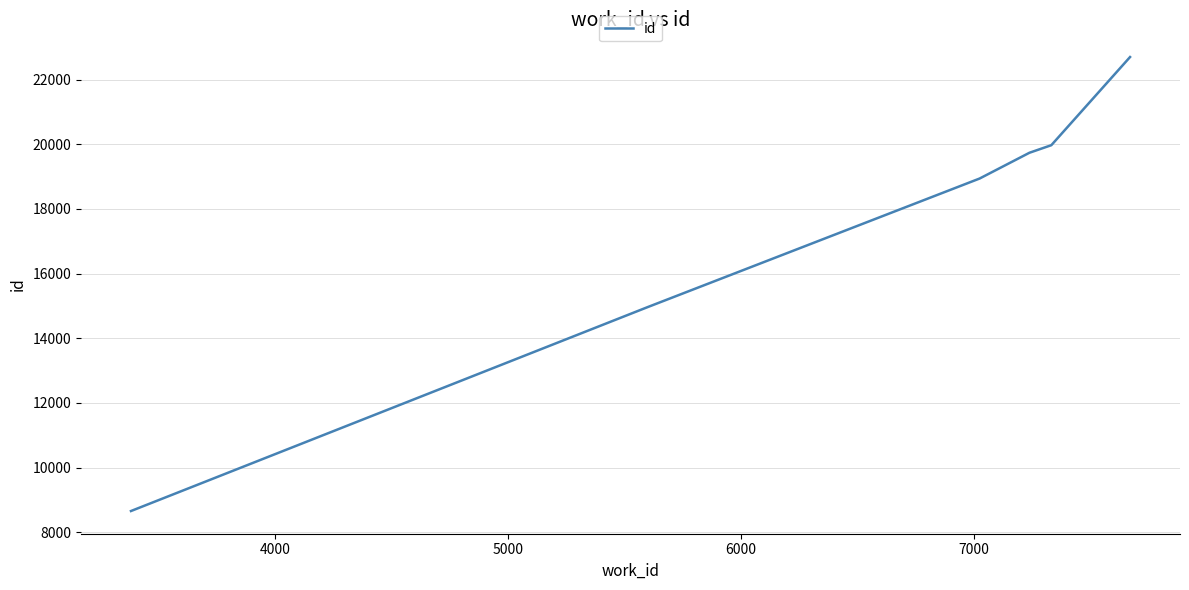

What is the maximum value shown in the chart?

22696